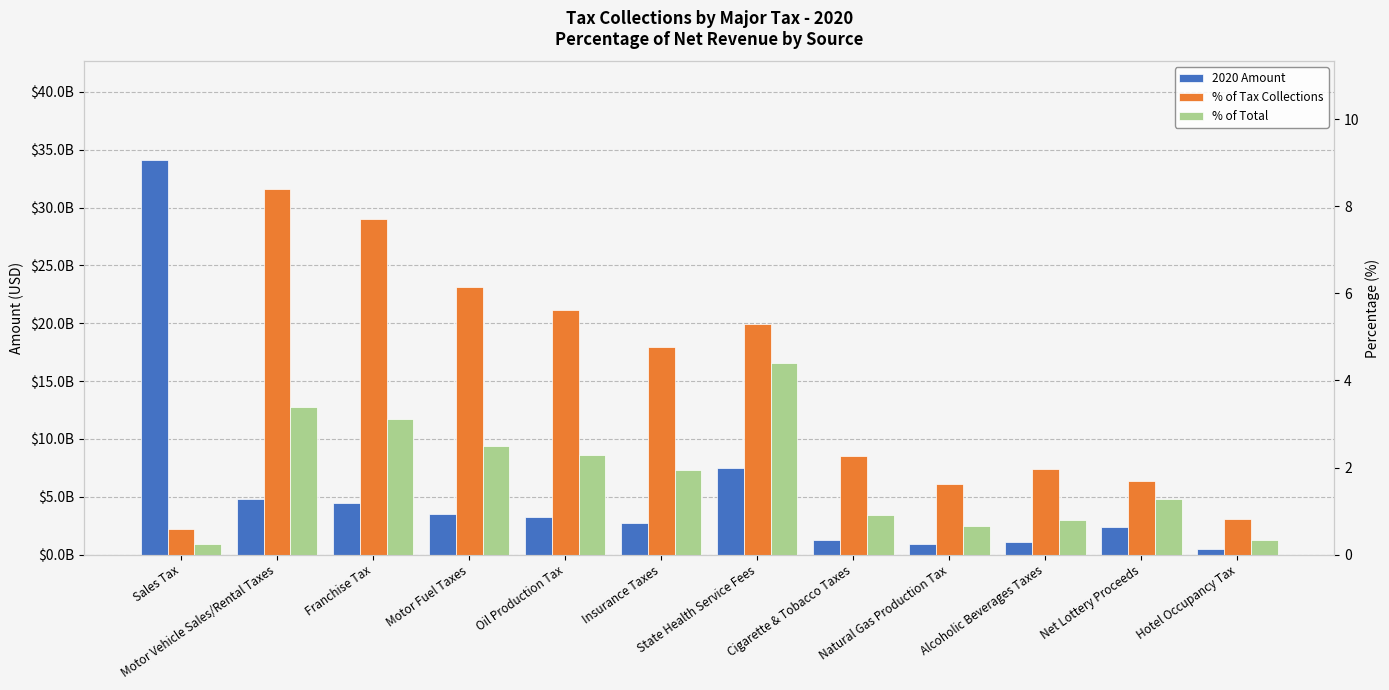

Where does the % of Total series first go above 1?

Motor Vehicle Sales/Rental Taxes